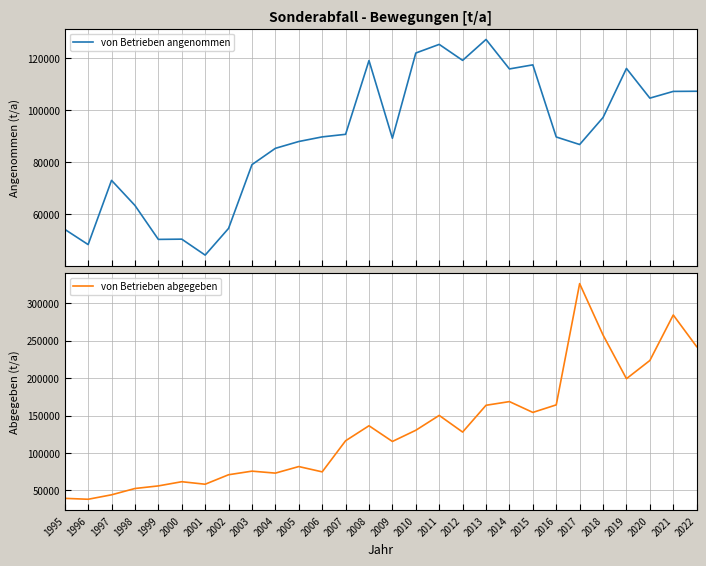

What is the total value across all series at 1998?

115997.2